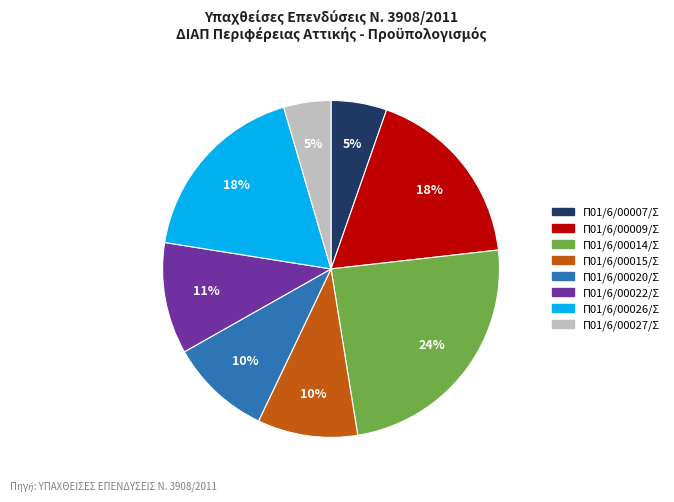

Is Π01/6/00007/Σ the majority of the pie?

No